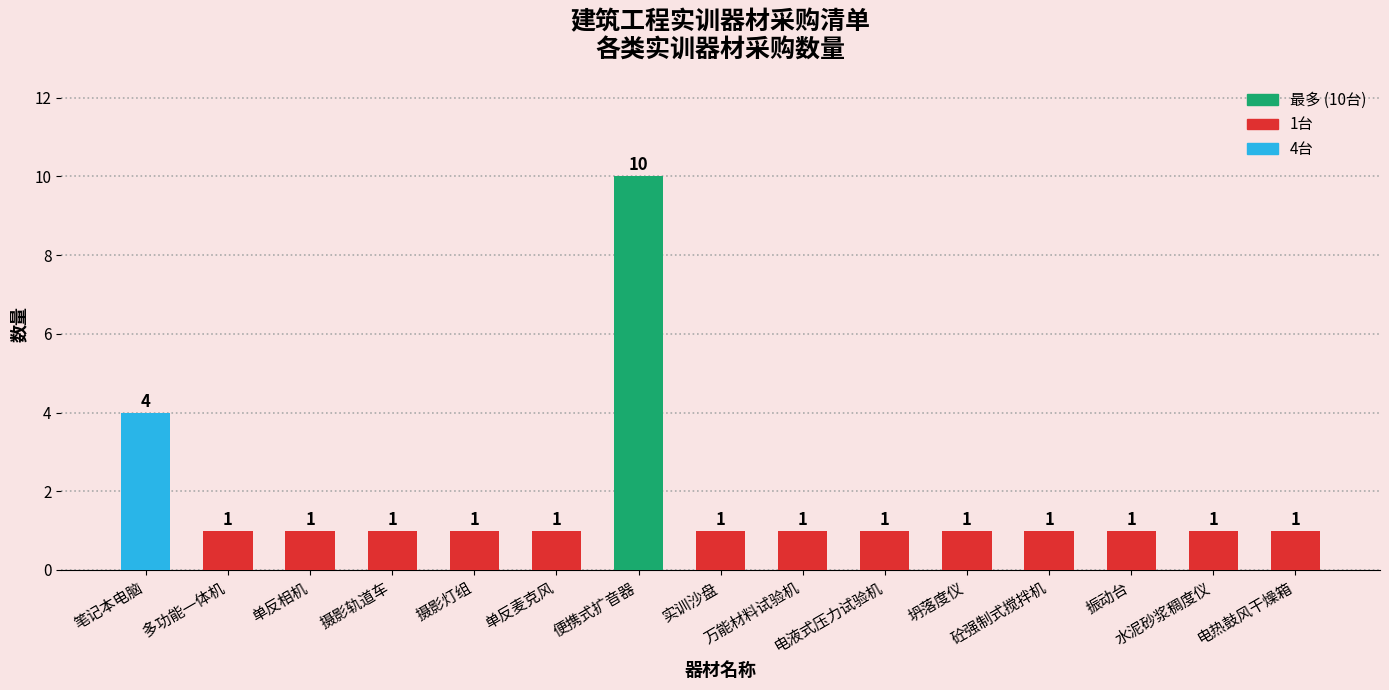

Count the number of data series in this chart.

1